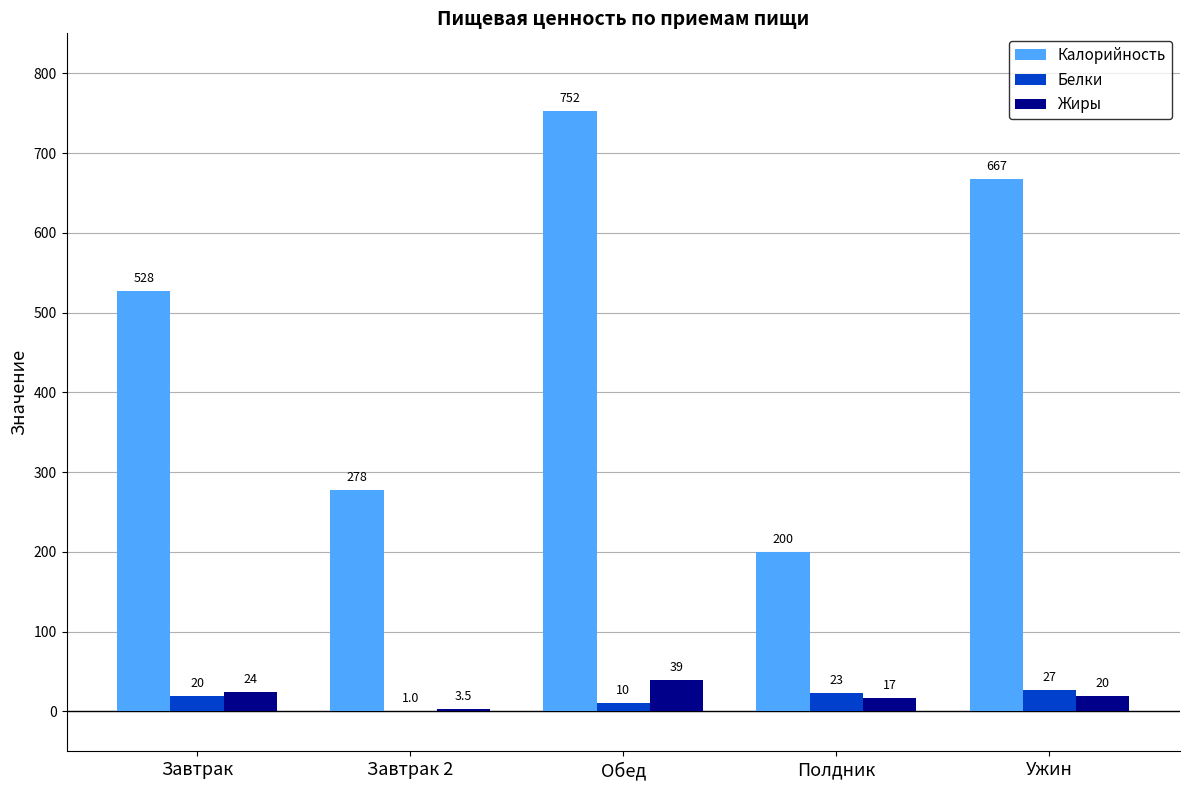

The value of Калорийность at Завтрак 2 is 61.6. True or false?

False